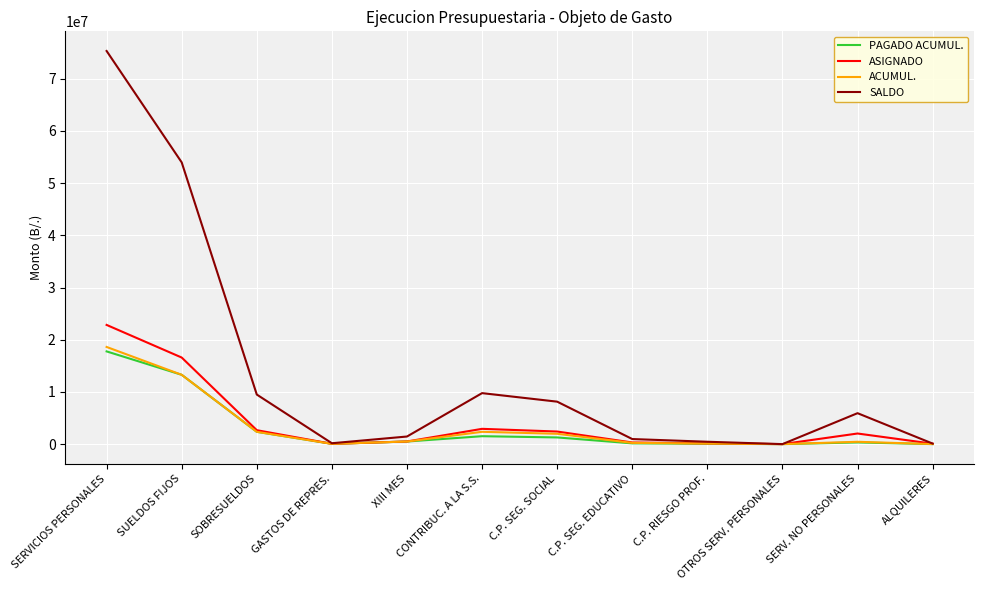

At which category is the sum across all series the highest?

SERVICIOS PERSONALES